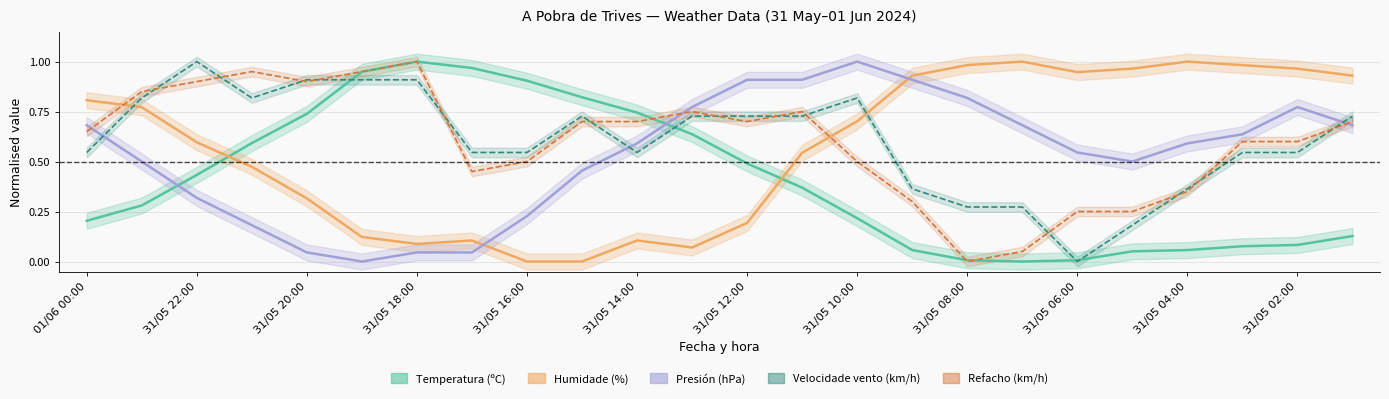

At how many categories does at least one series exceed 0?

24